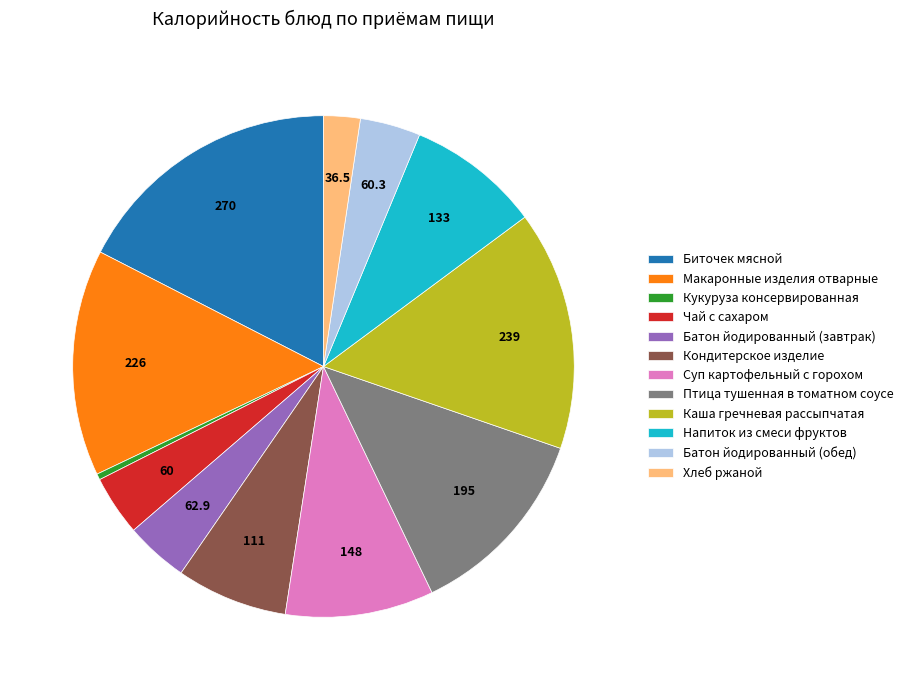

Does Батон йодированный (обед) account for over 50% of the chart?

No